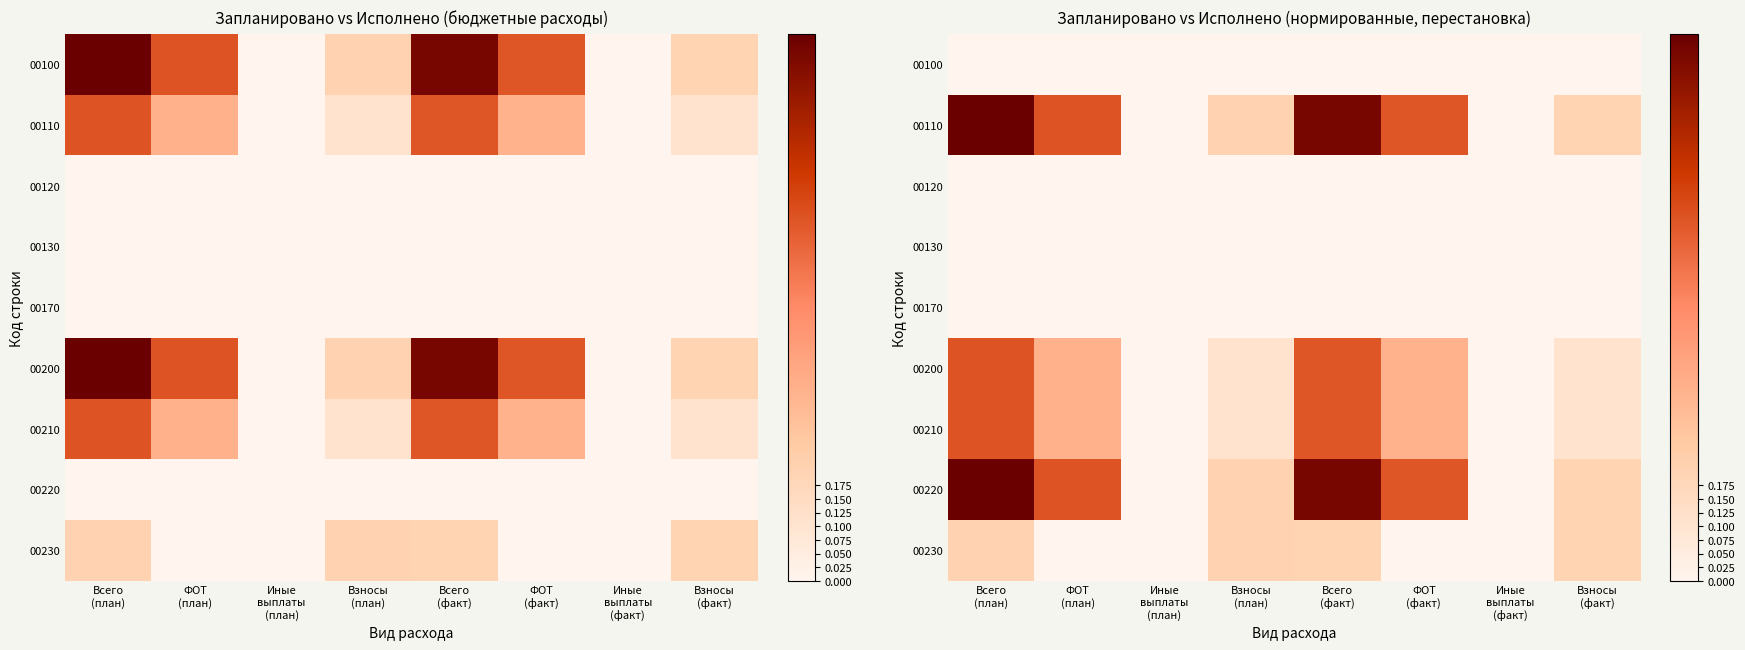

At which category is the sum across all series the highest?

Всего
(план)